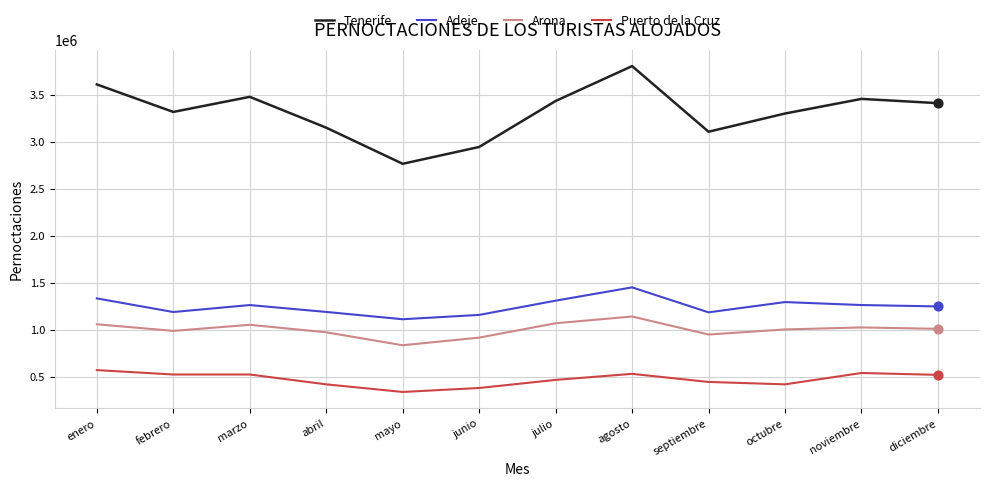

What is the total value across all series at julio?

6284319